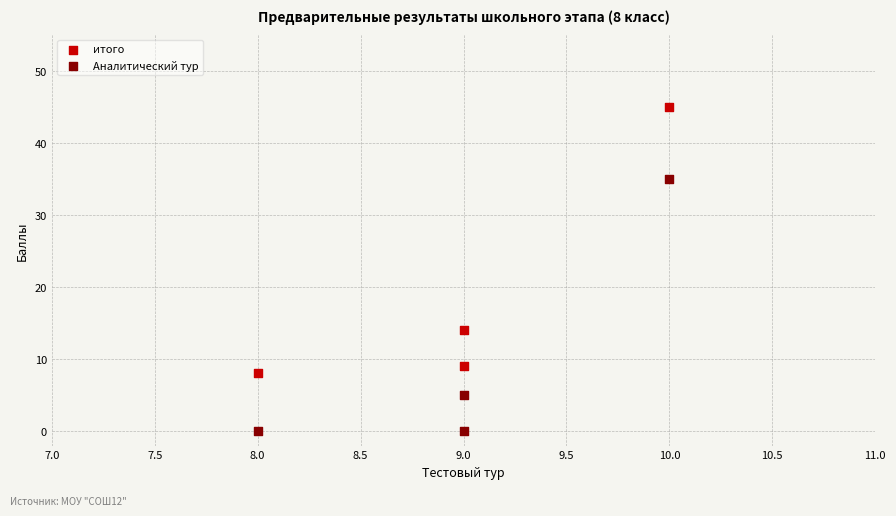

Which series contains the lowest Y value?

Аналитический тур